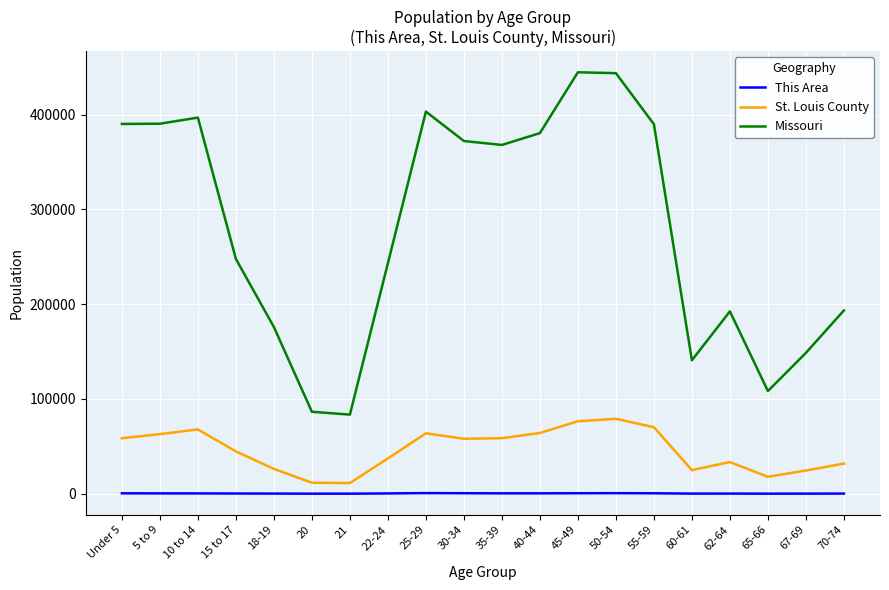

Which series has the widest spread of values?

Missouri